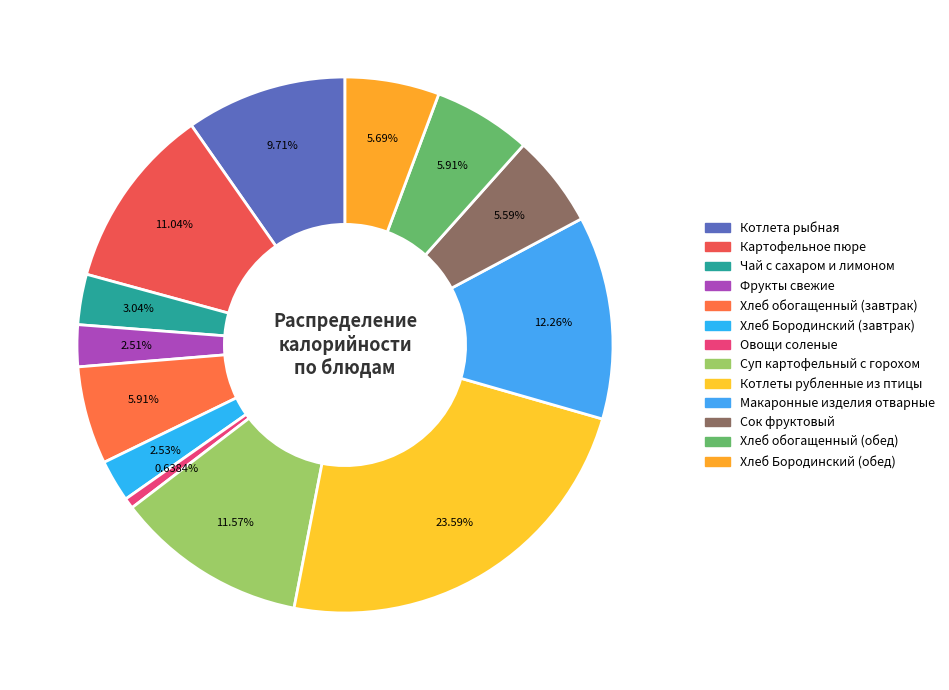

To the nearest percent, what is the difference between the largest and smallest slice percentages?

23%